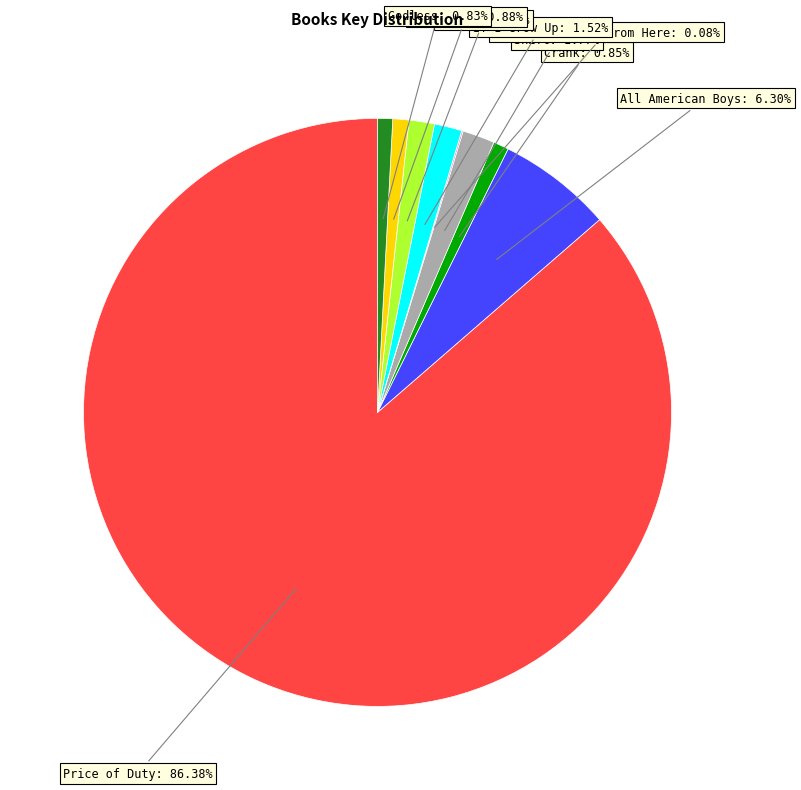

Which slice represents more than half of the pie?

Price of Duty